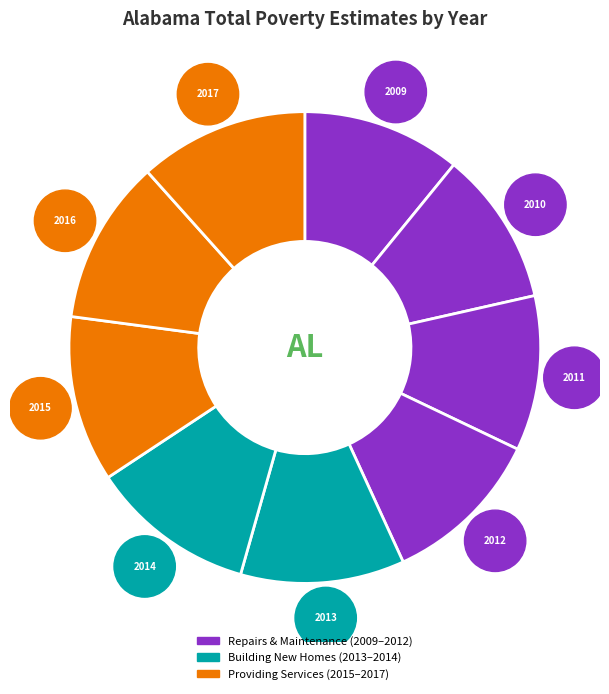

The 2012 slice represents 11% of the pie. True or false?

True